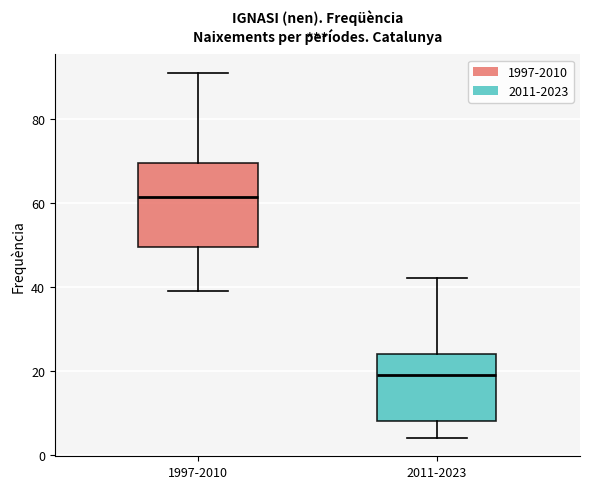

Which box is the tallest, from its lower edge to its upper edge?

1997-2010